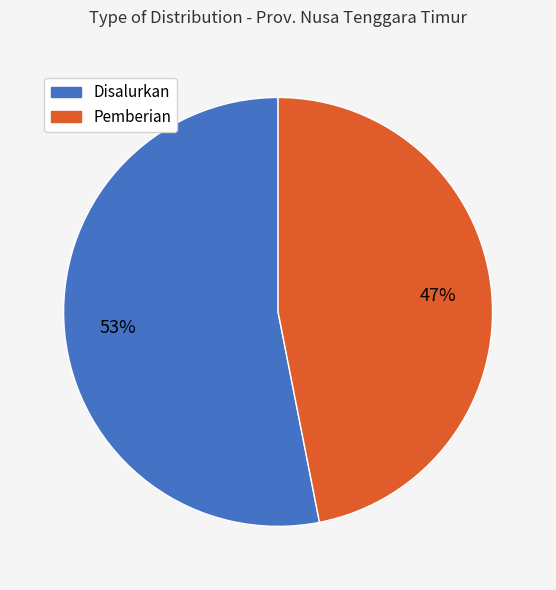

Is there any slice that represents more than half of the pie?

Yes